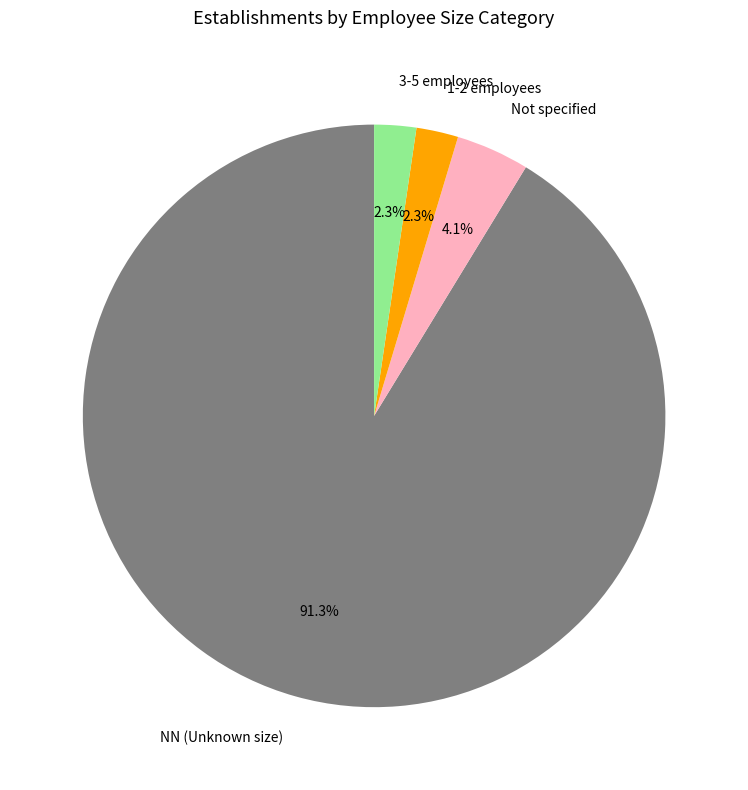

Approximately how many times larger is the value at Not specified compared to 1-2 employees?

1.8